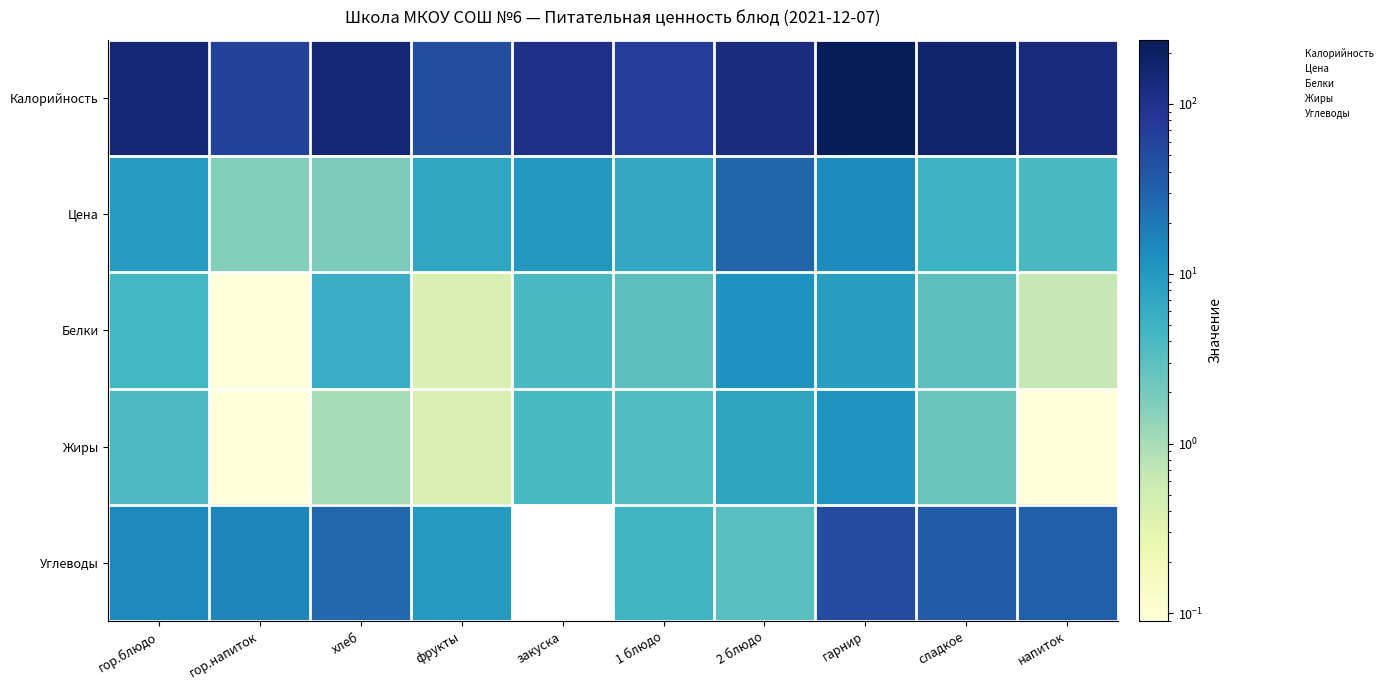

List the series in order of their peak value, lowest first.

Жиры, Белки, Цена, Углеводы, Калорийность